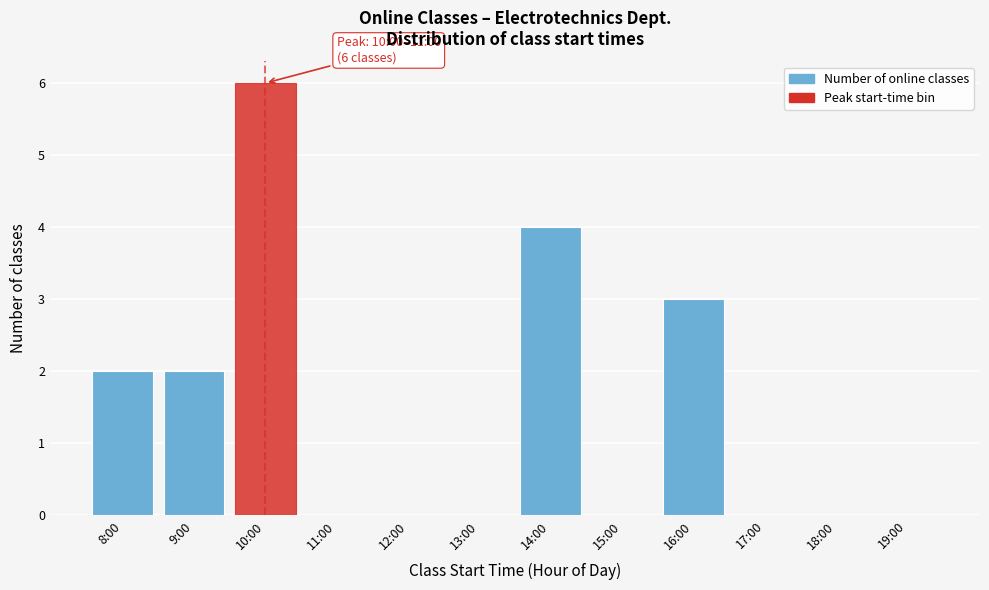

Reading left to right, transcribe all the data shown in this chart.

8:00=2	9:00=2	10:00=6	11:00=0	12:00=0	13:00=0	14:00=4	15:00=0	16:00=3	17:00=0	18:00=0	19:00=0